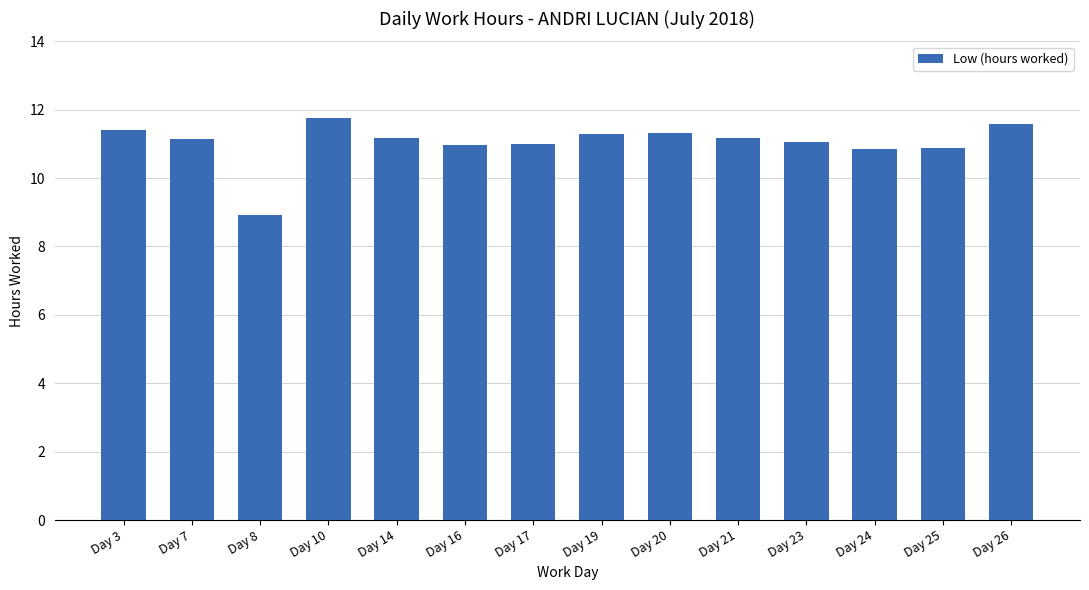

Between Day 17 and Day 26, which is larger?

Day 26